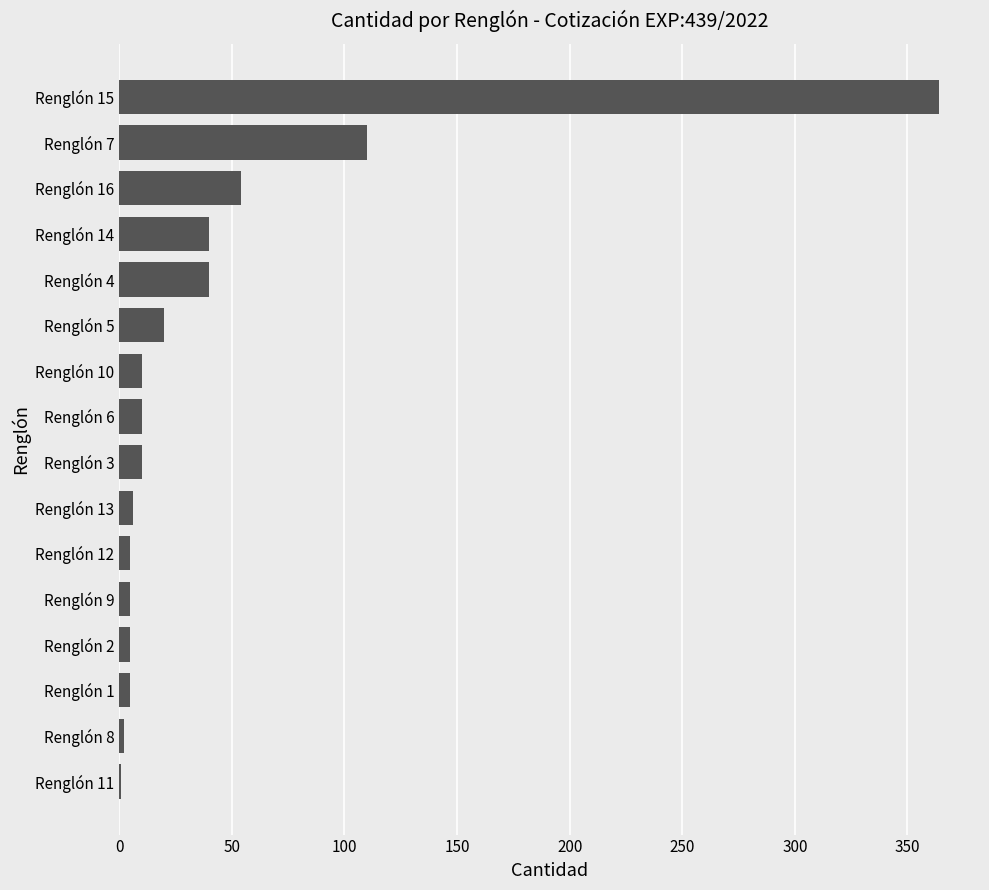

At which category does the chart reach its peak across all series?

Renglón 15